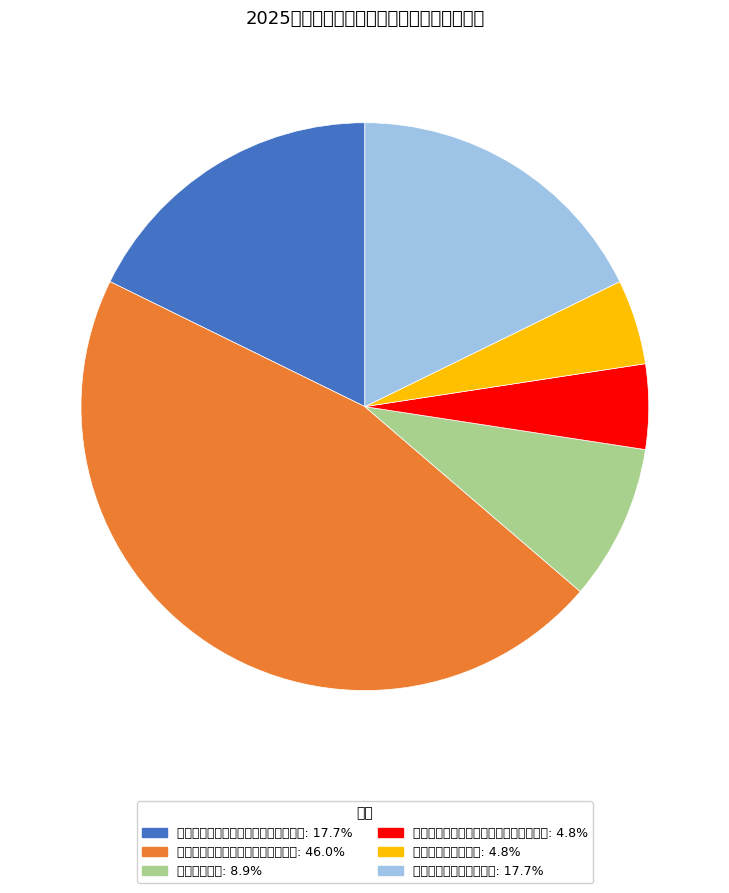

Is there a majority slice in this chart?

No